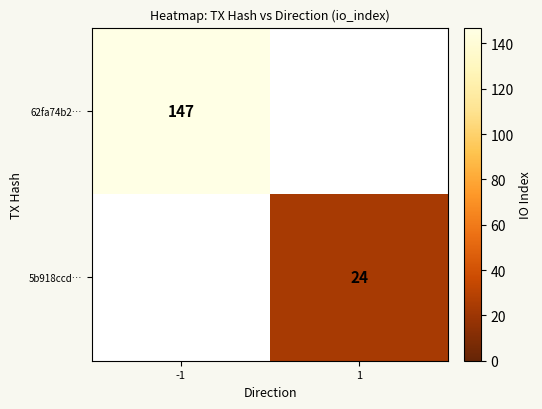

At how many categories does at least one series exceed 90?

1